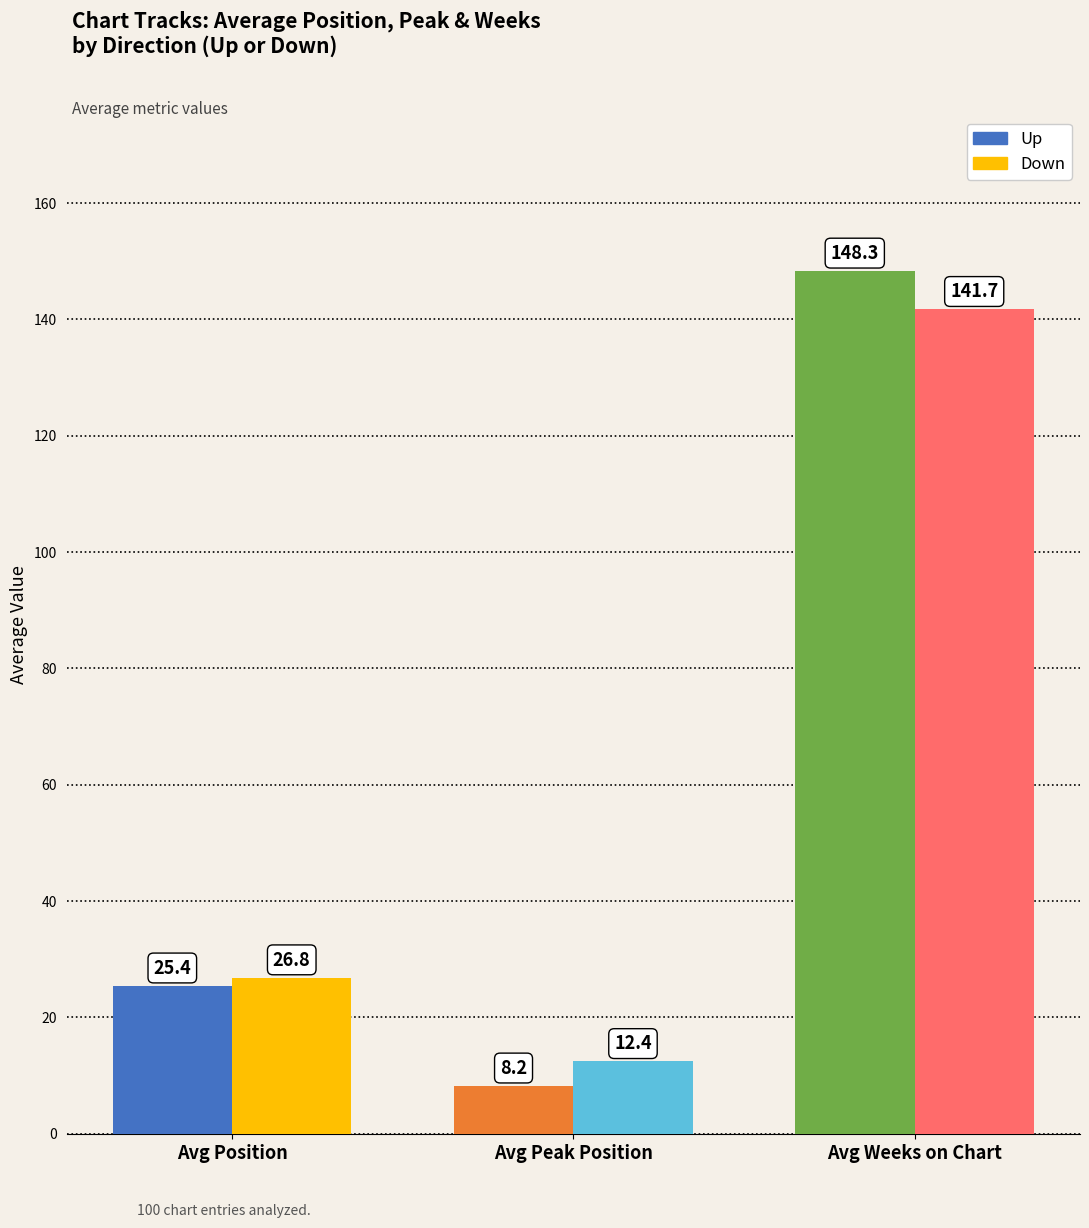

What is the difference between the highest and lowest values at Avg Peak Position?

4.2